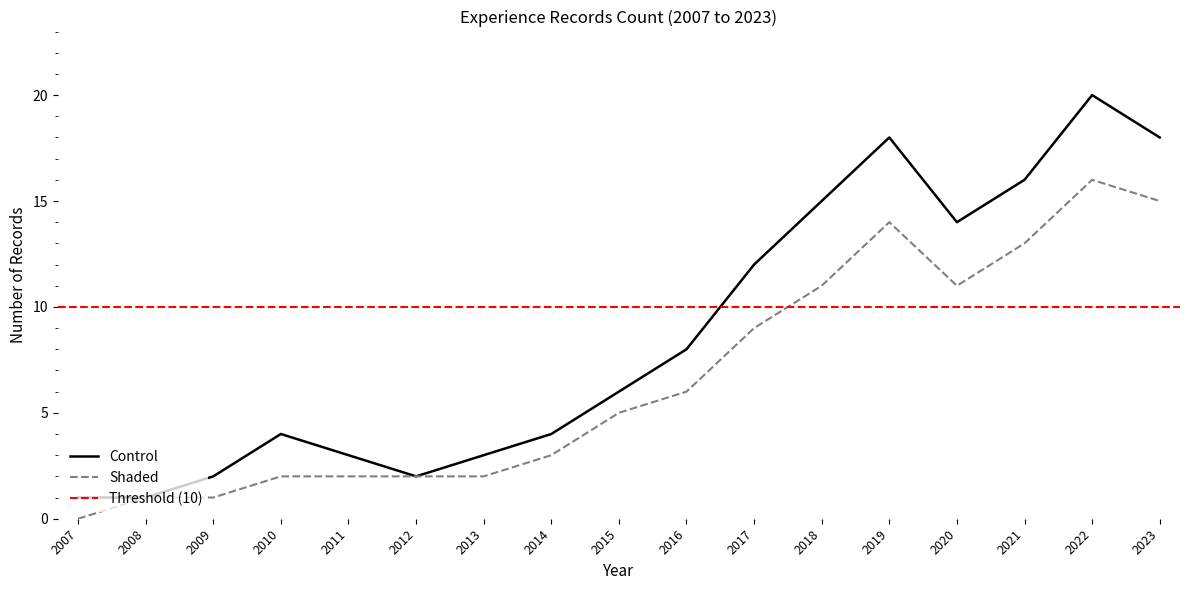

What is the difference between the Control values at 2014 and 2012?

2